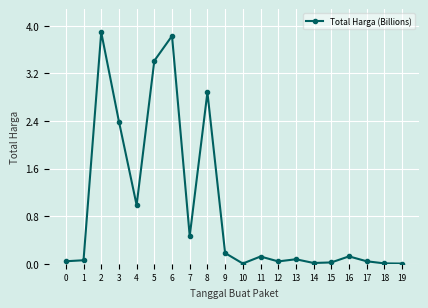

What is the value of the 5th point from the left?

1.0